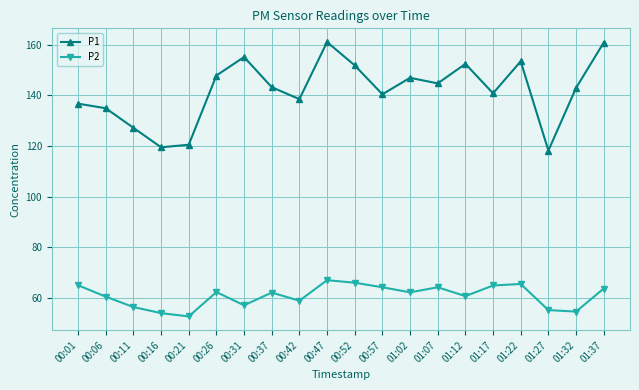

List the series in order of their peak value, lowest first.

P2, P1